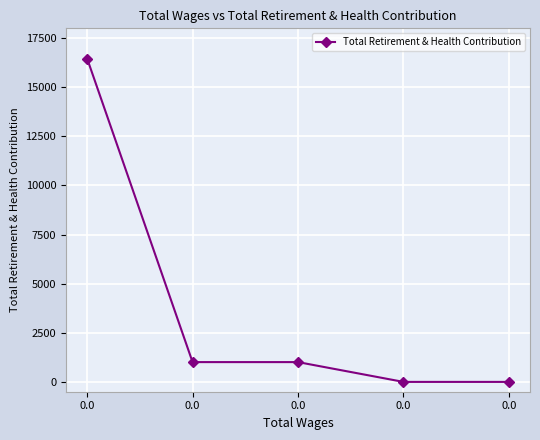

Count the number of data series in this chart.

1